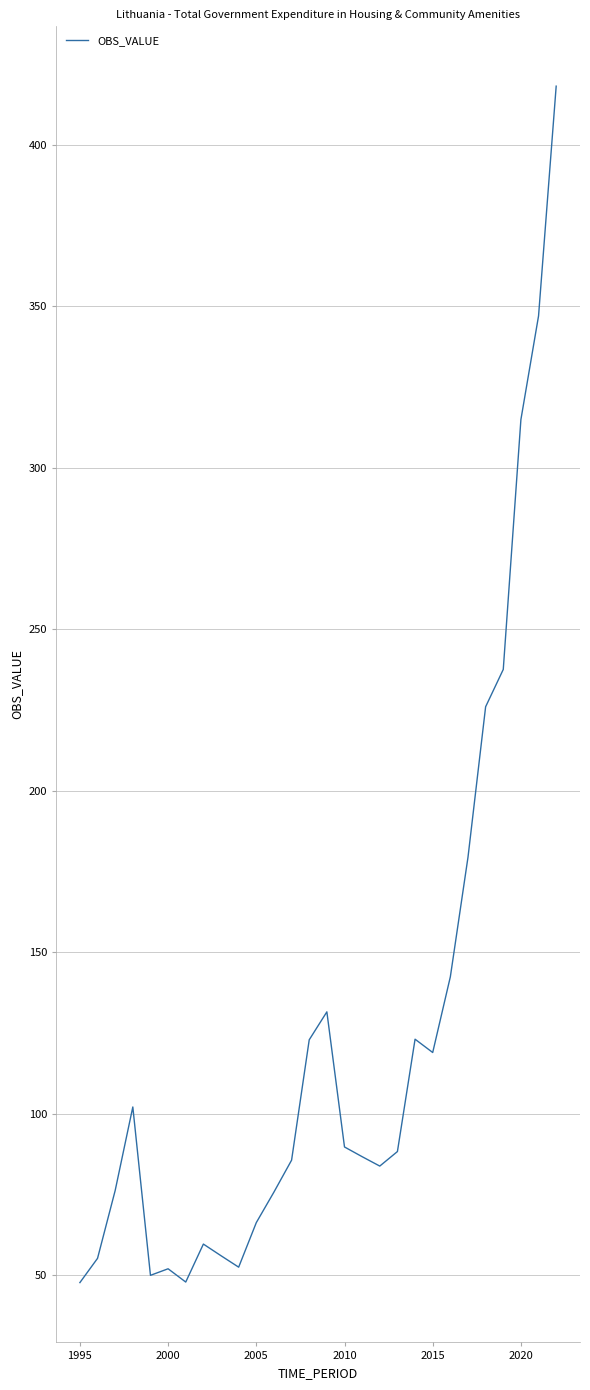

What is the greatest value displayed?

418.2